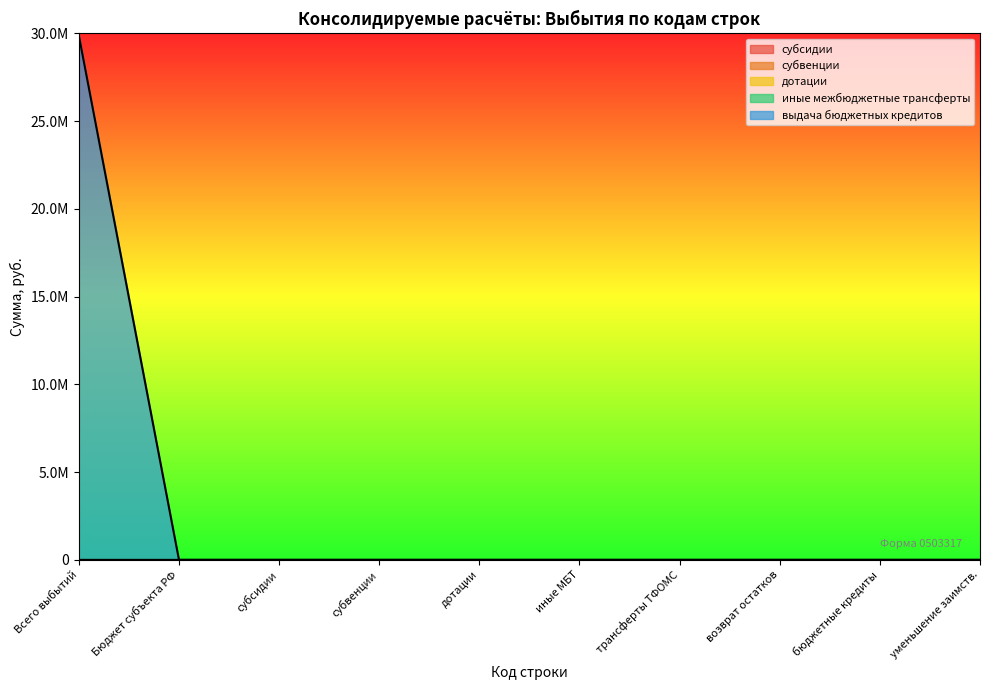

Does the chart display data point markers on the line(s)?

No